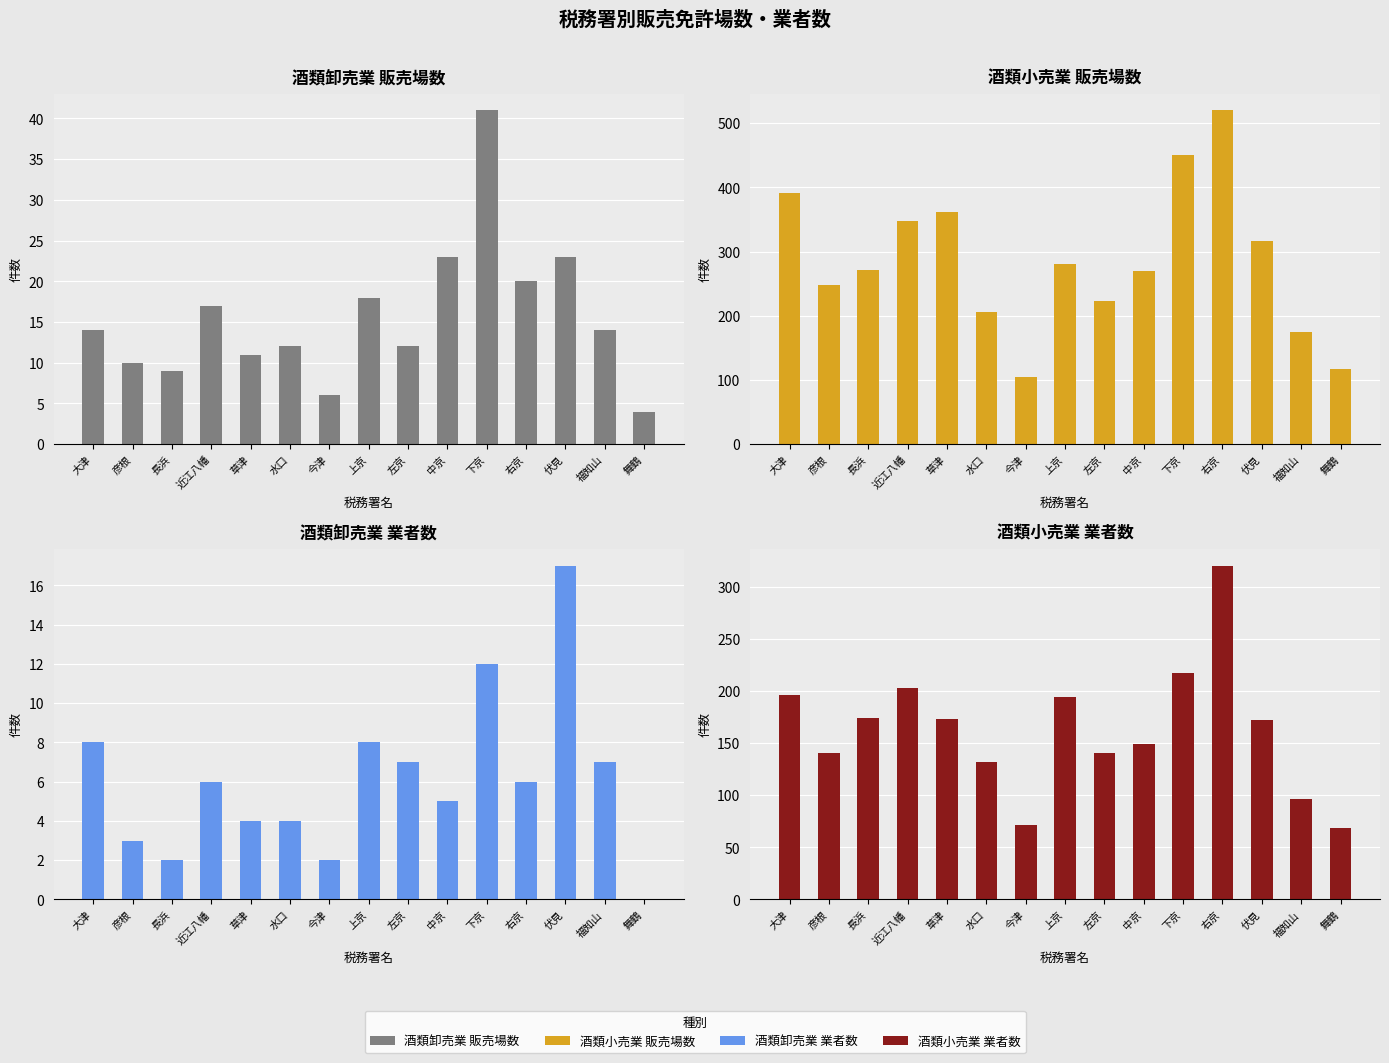

What is the label of the 10th bar from the right?

水口